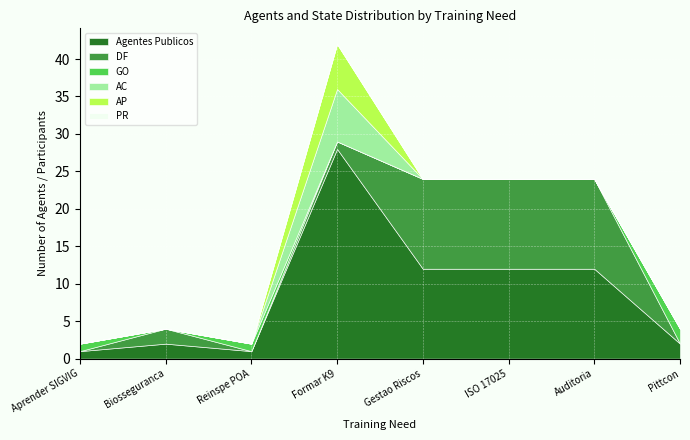

Is the value of AC at 192000 greater than the value of DF at 35000?

No